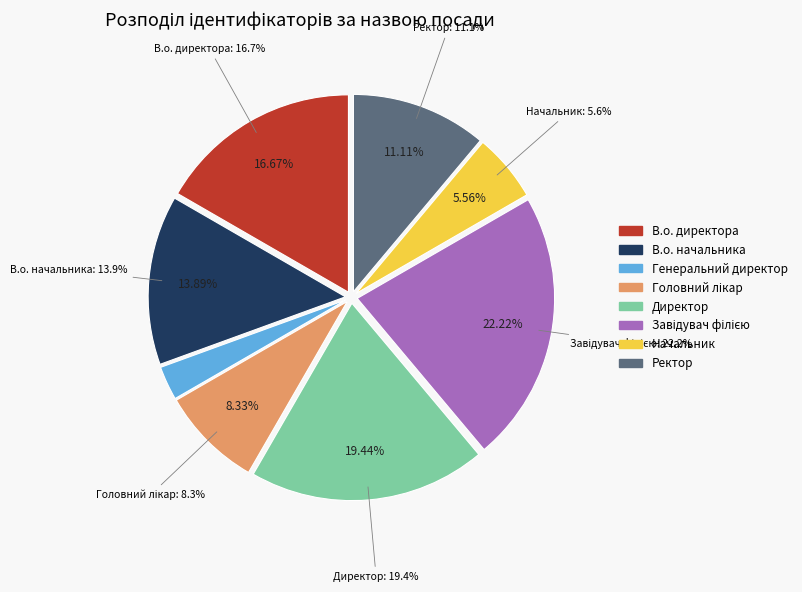

The В.о. директора slice represents 29% of the pie. True or false?

False